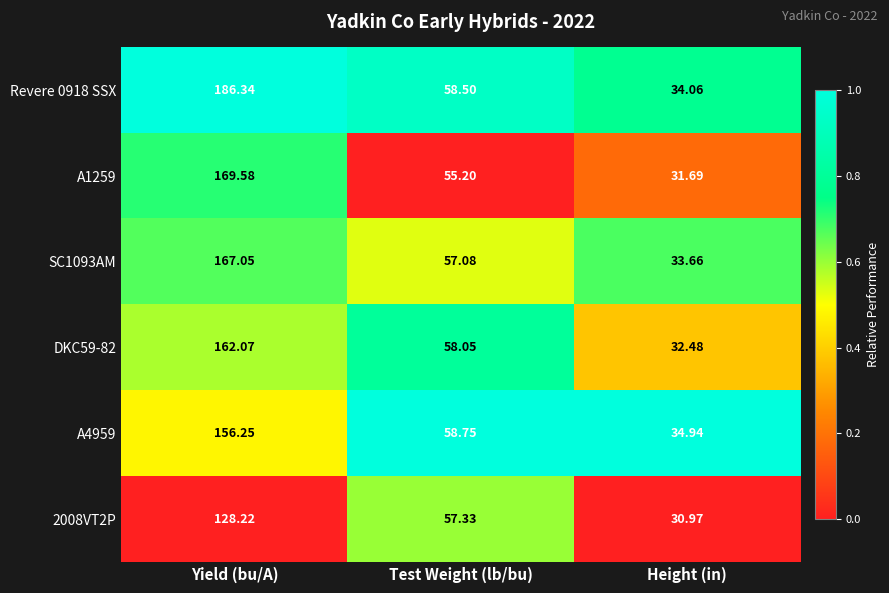

What is the total value across all series at Yield (bu/A)?

969.5